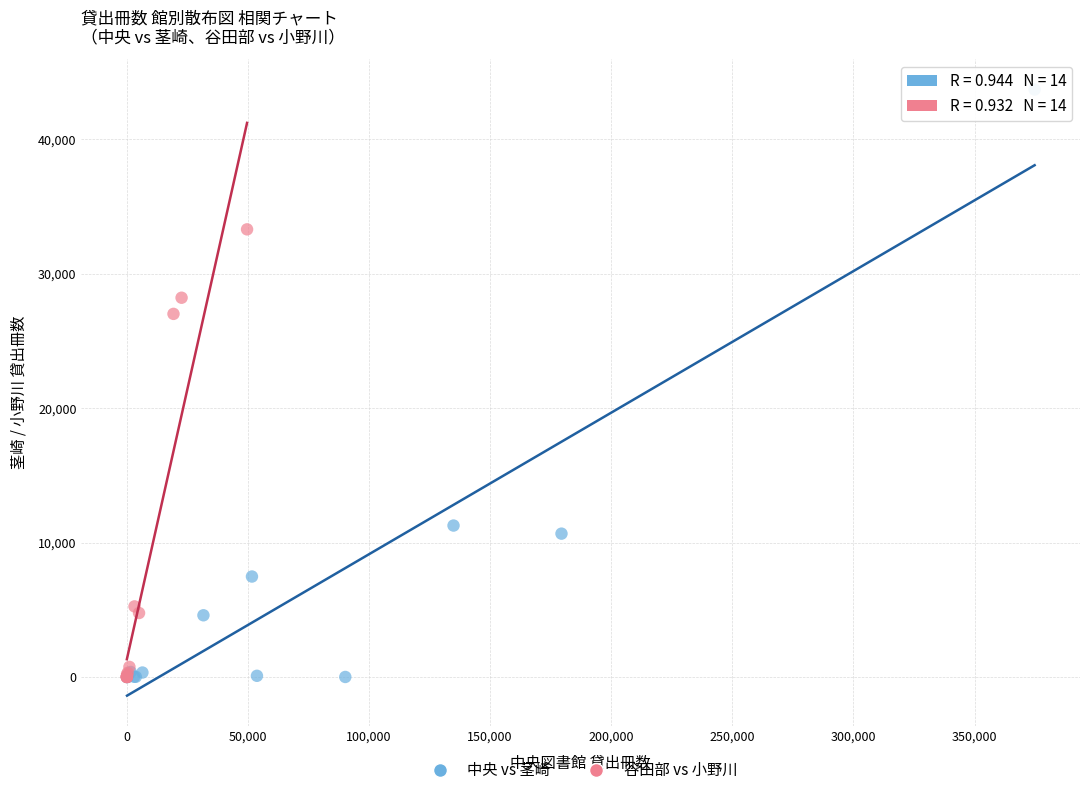

Which series contains the highest Y value?

中央 vs 茎崎